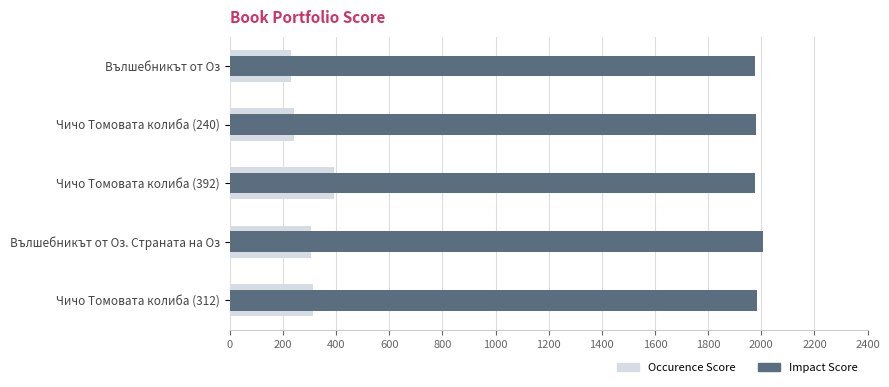

Reading left to right, extract all data points from this chart.

Occurence Score: 232	240	392	304	312
Impact Score: 1978	1979	1978	2006	1985